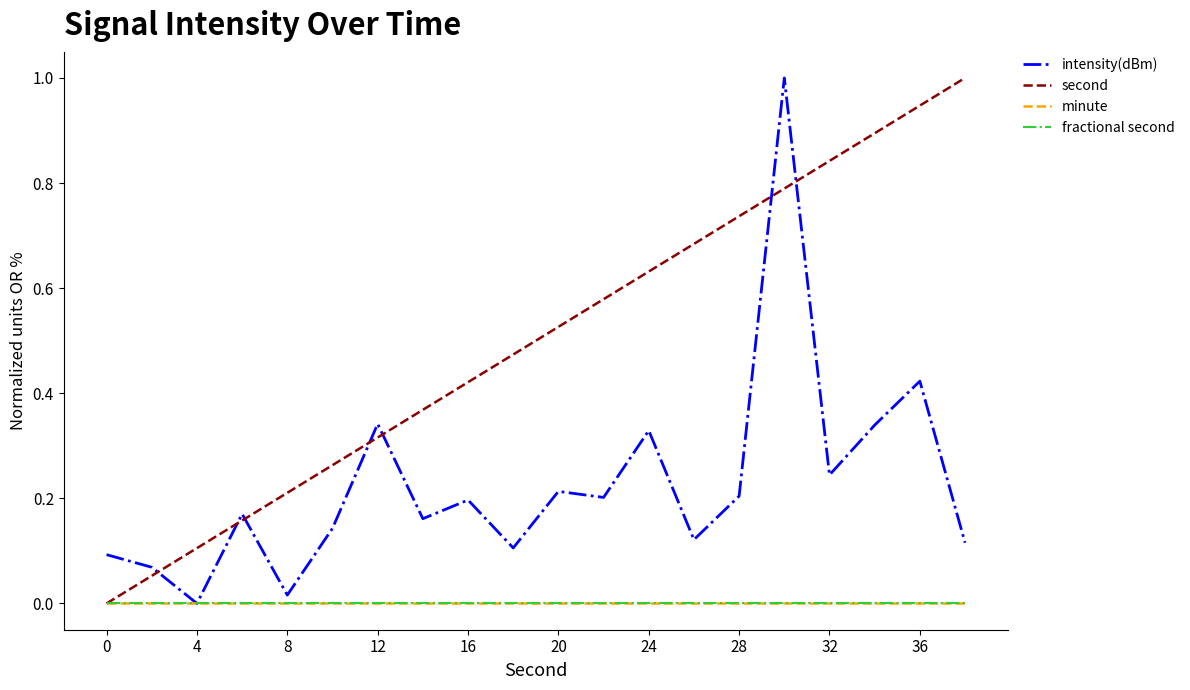

Is this an area chart (filled region under the line)?

No